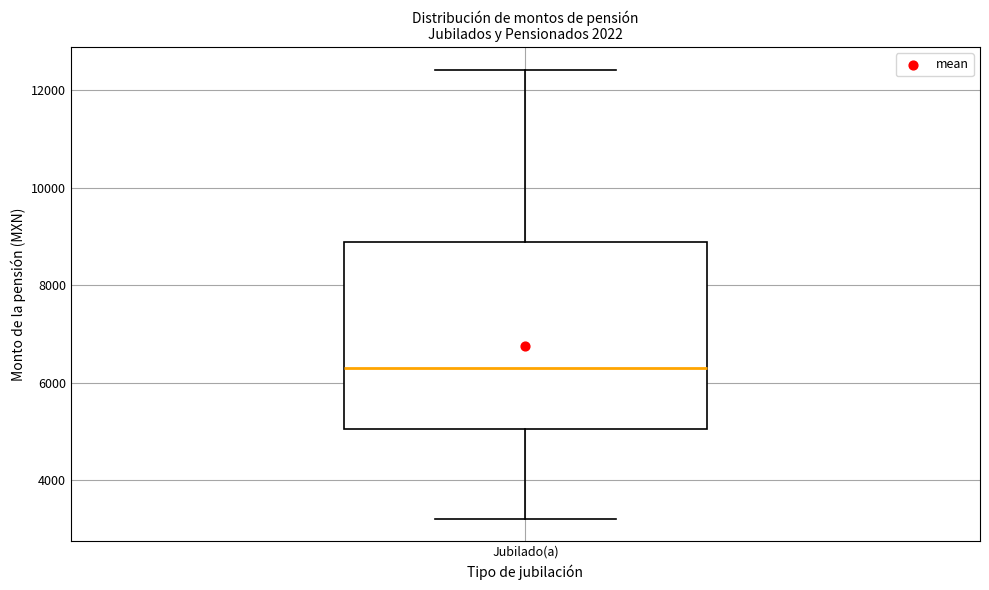

Where does the median line of the box for Jubilado(a) sit on the y-axis? The values are not printed on the chart, so give them approximately, as read against the axis.

6400